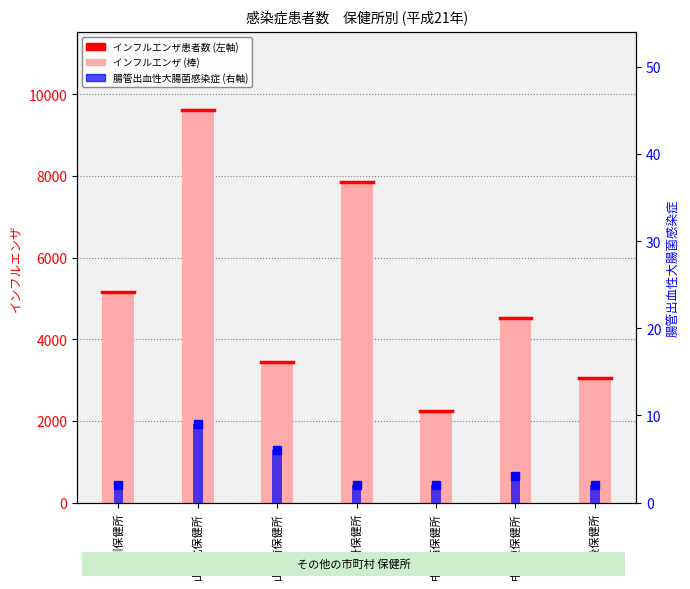

How many bars are there in total?

14